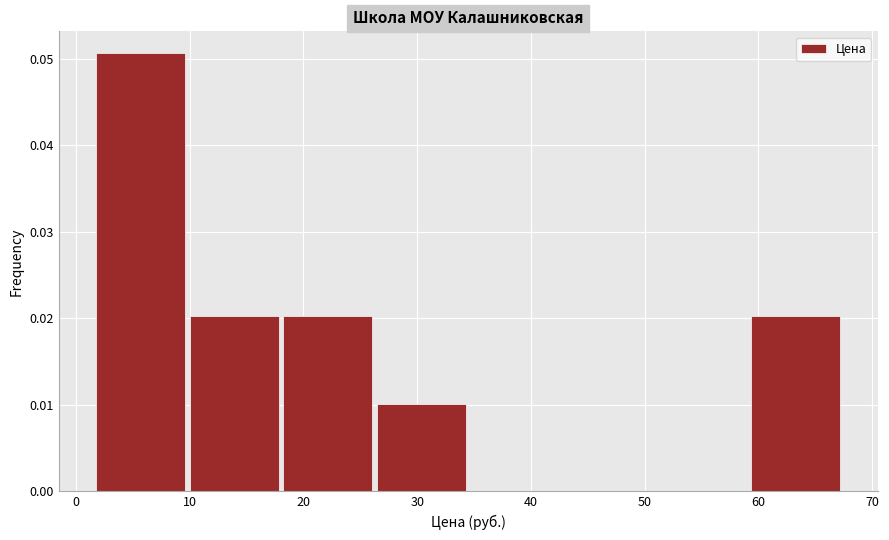

Reading left to right, list every bar in this chart as the range it spans on the x-axis followed by its height. Neither the bar edges nor the heights are printed on the chart, so give them approximately, as read against the axes.

2 to 10: 0.051
10 to 18: 0.020
18 to 26: 0.020
26 to 34: 0.010
34 to 43: 0
43 to 51: 0
51 to 59: 0
59 to 67: 0.020